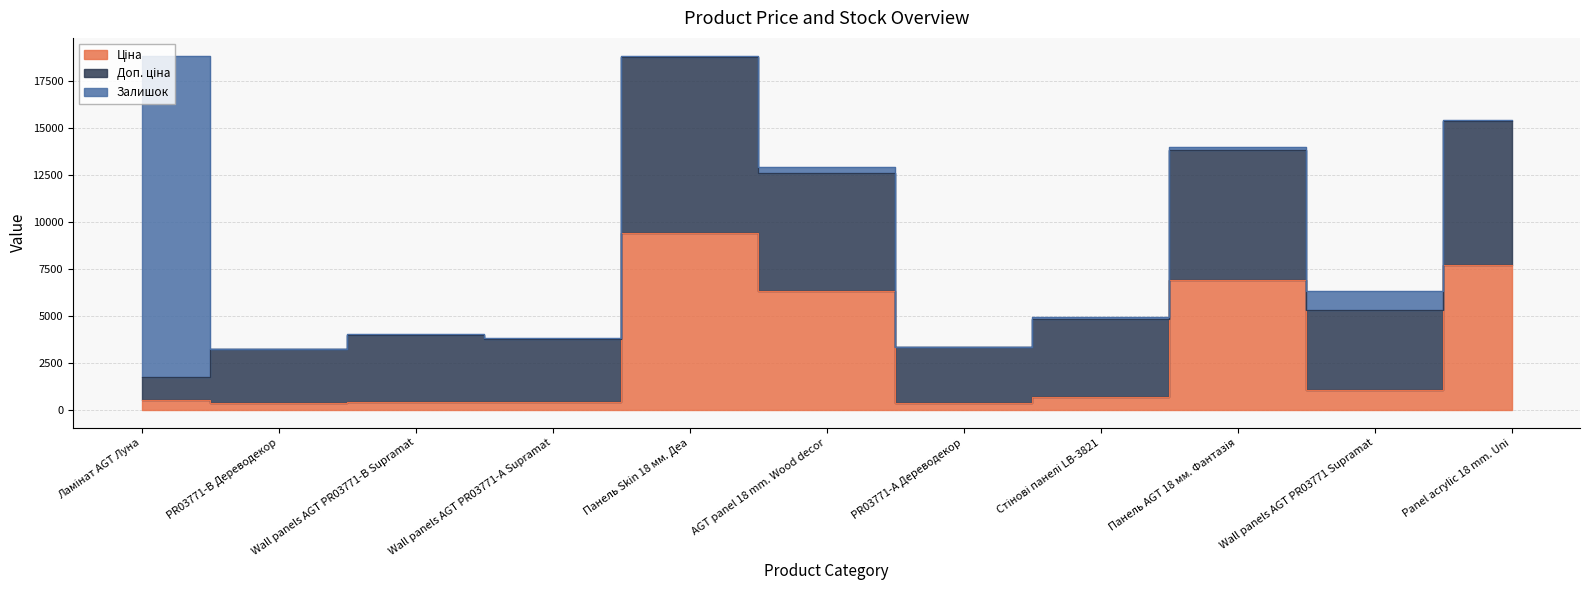

The Ціна series shows 359.1 at Ламінат AGT Луна. True or false?

False